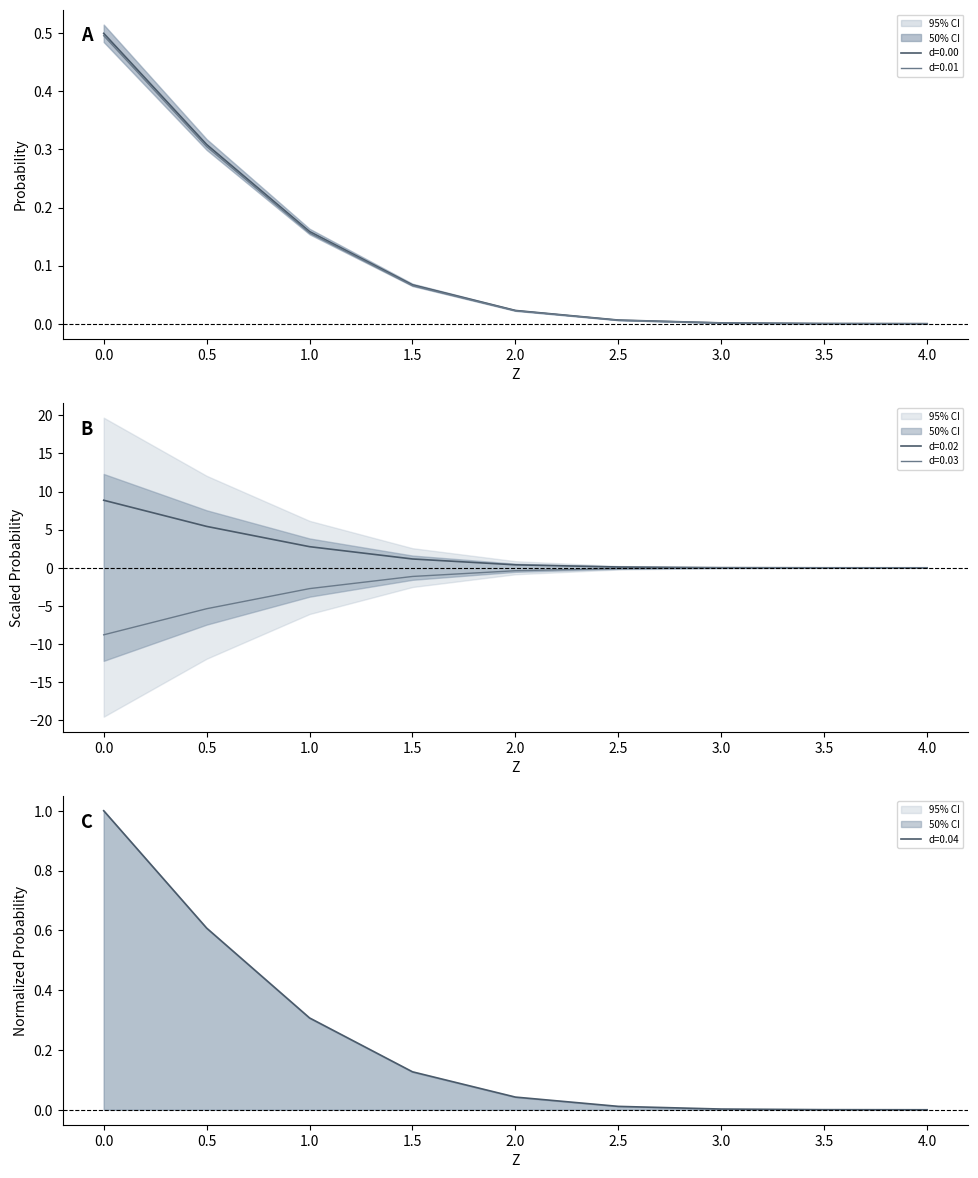

At how many categories does at least one series exceed 1?

4